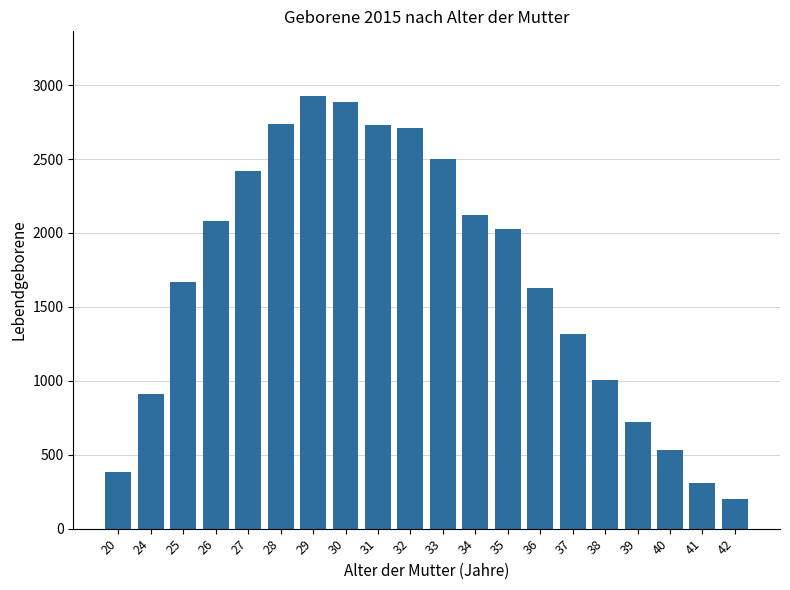

What is the change in value from 32 to 34?

-589